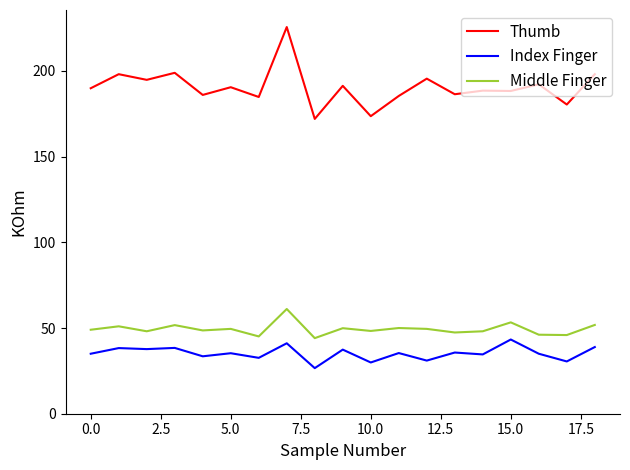

What is the maximum value shown in the chart?

225.6